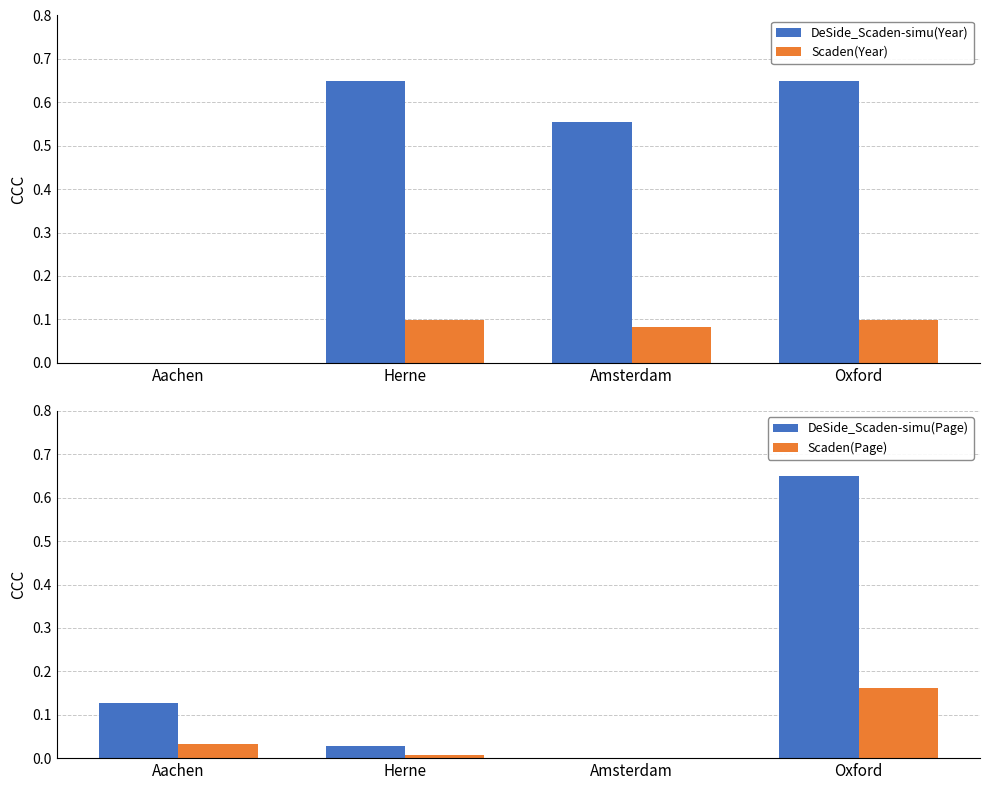

What is the label of the 2nd bar from the left?

Herne